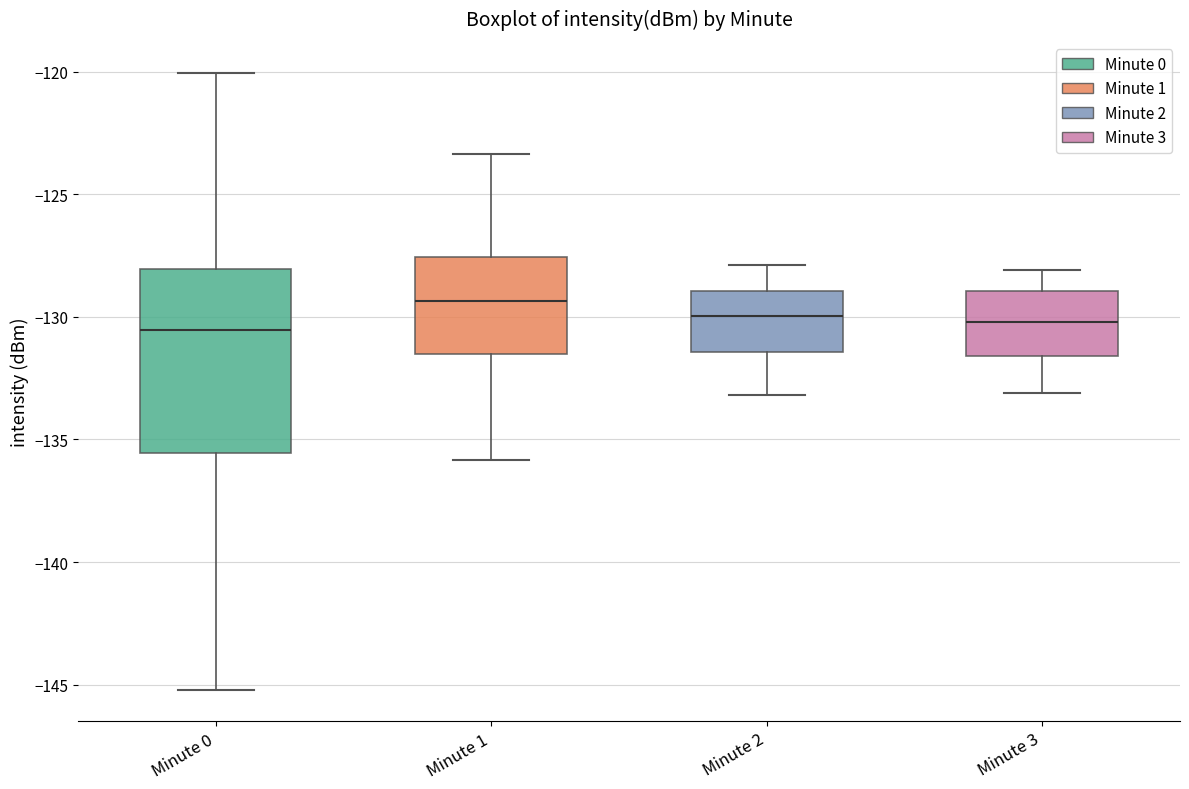

Reading left to right, read every box against the y-axis: the position of its median line, the range the box covers, and the ends of its whiskers. The values are not printed on the chart, so give them approximately, as read against the axis.

Minute 0: median -130.5, box -135.5 to -128.0, whiskers -145.0 to -120.0
Minute 1: median -129.5, box -131.5 to -127.5, whiskers -136.0 to -123.5
Minute 2: median -130.0, box -131.5 to -129.0, whiskers -133.0 to -128.0
Minute 3: median -130.0, box -131.5 to -129.0, whiskers -133.0 to -128.0